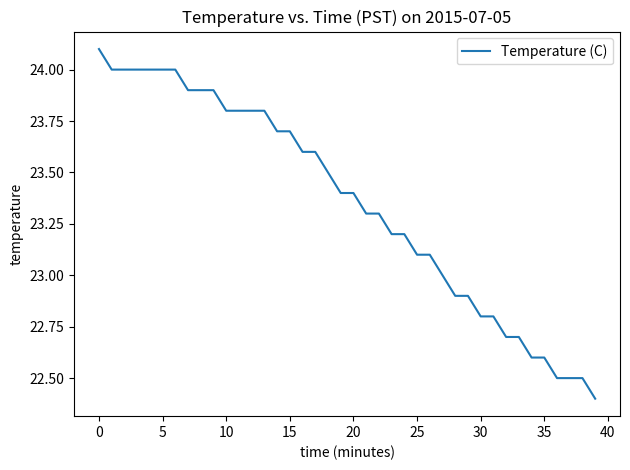

What is the minimum value shown in the chart?

22.4